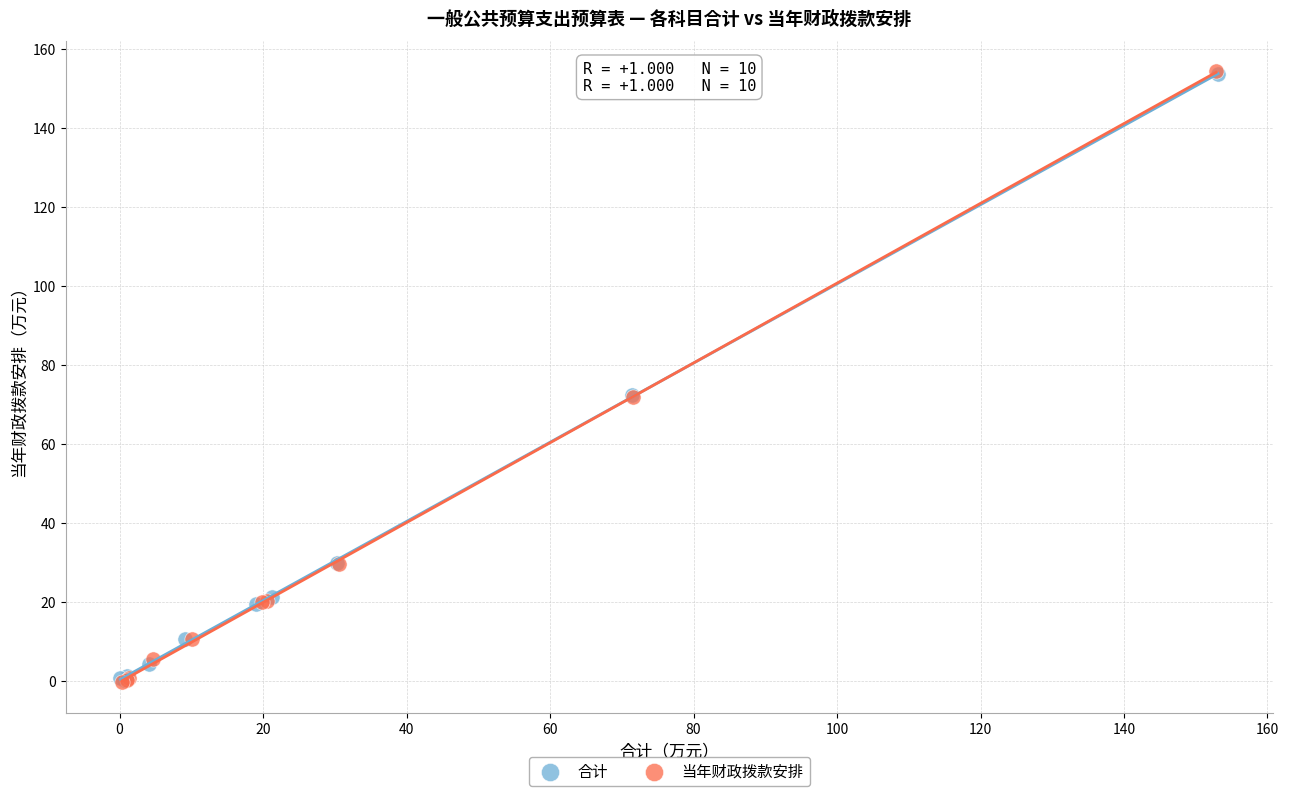

Which series has the largest Y range (max minus min)?

当年财政拨款安排